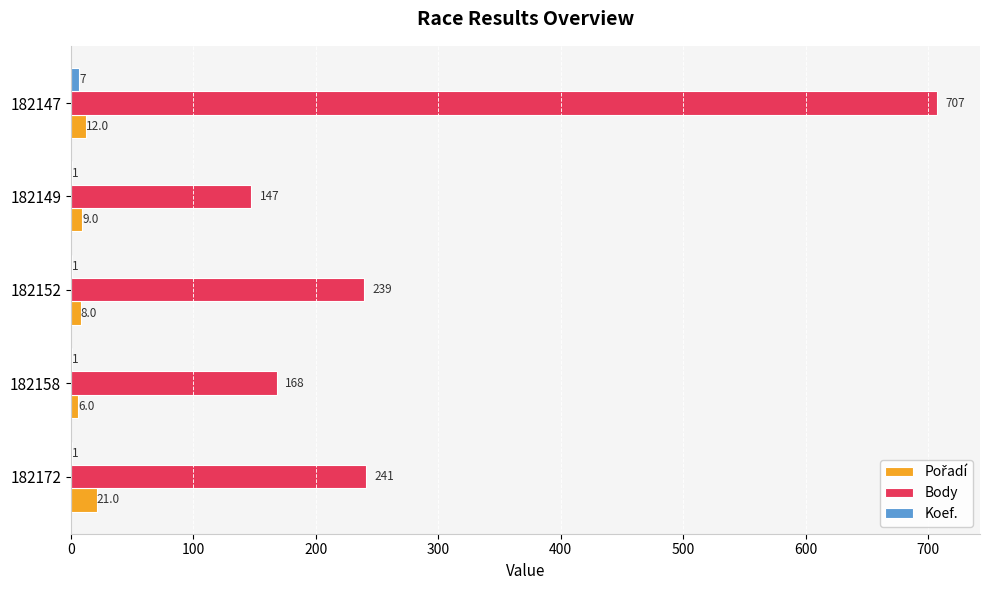

What is the sum of the Body values at 182147 and 182158?

875